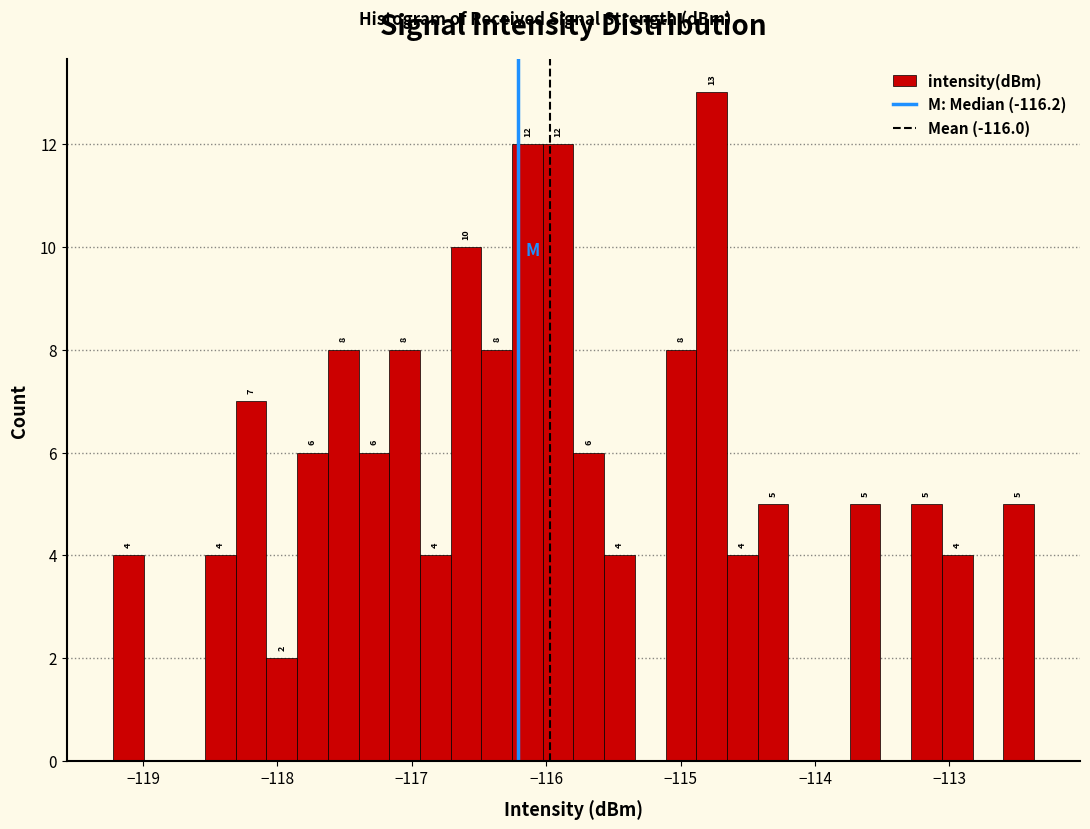

Around what value on the x-axis is the tallest bar? Give the approximate position of its centre, as read against the axis.

-114.8